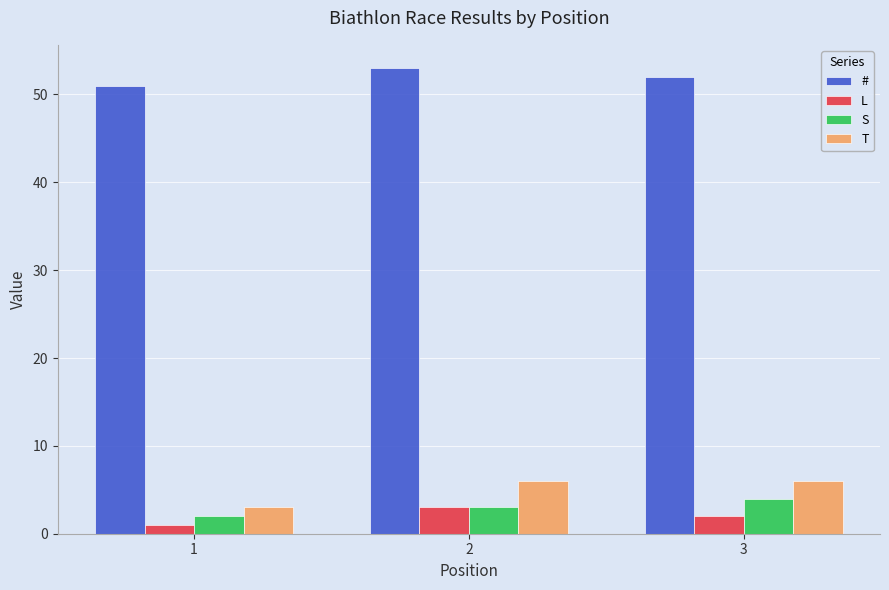

Is the value of # at 3 greater than the value of S at 3?

Yes